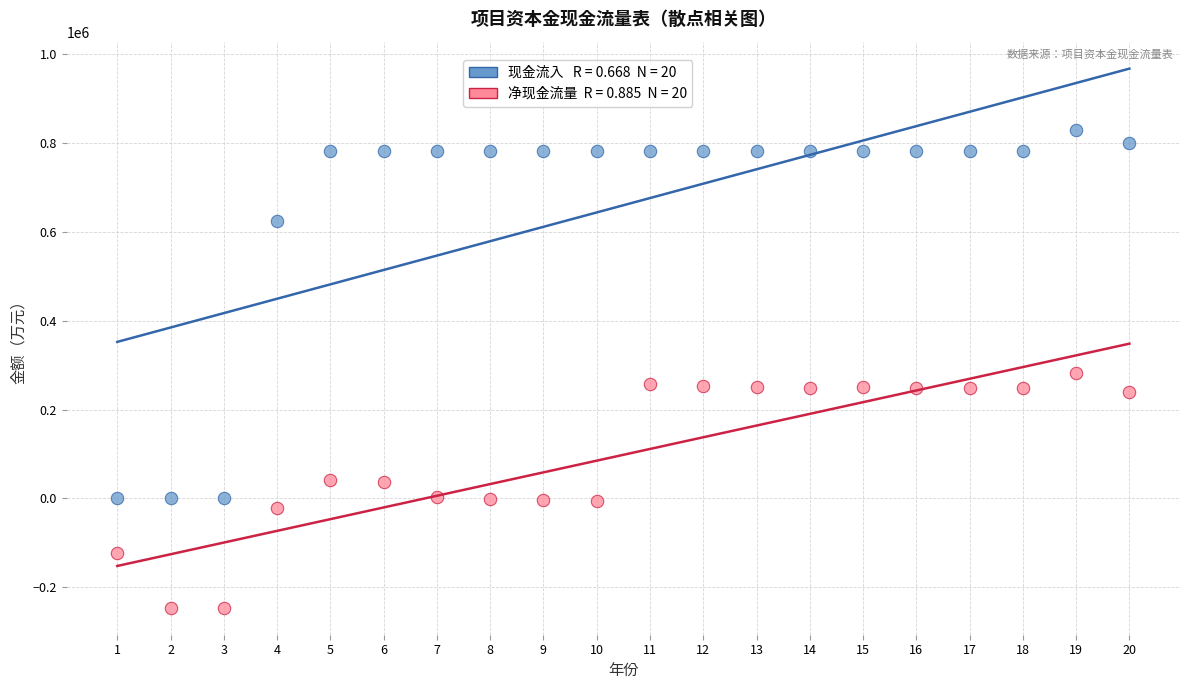

Across all data points, what is the range of Y values (max minus min)?

1074808.5